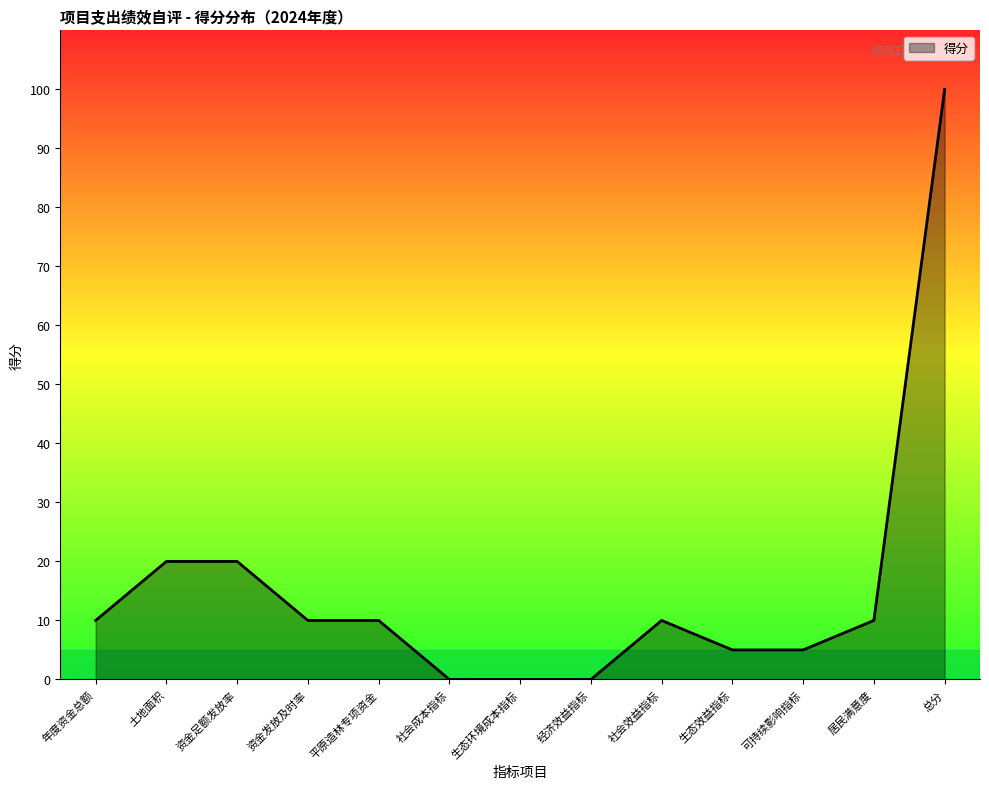

What is the difference between the values at 平原造林专项资金 and 可持续影响指标?

5